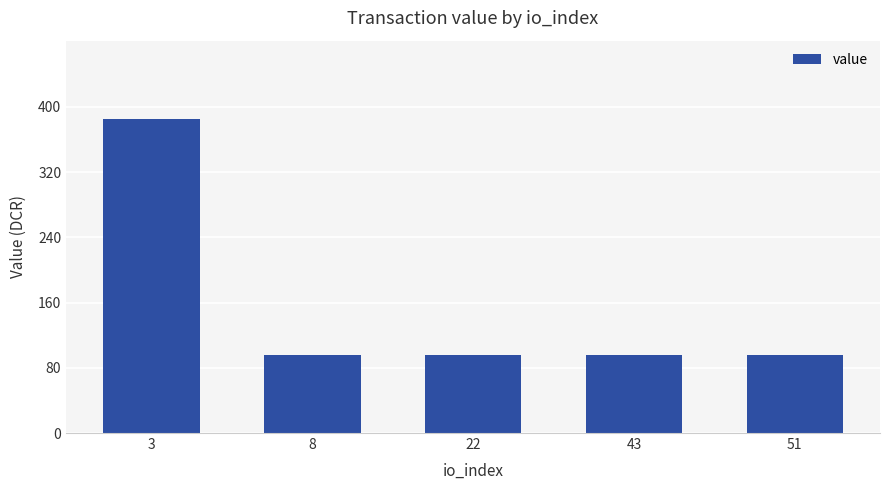

What is the smallest value displayed?

96.3